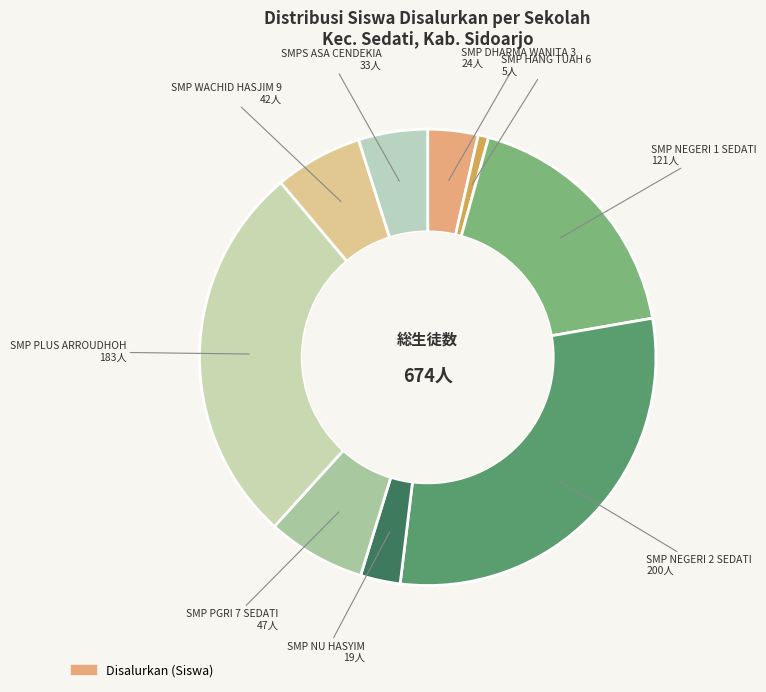

How many slices are in this pie chart?

9